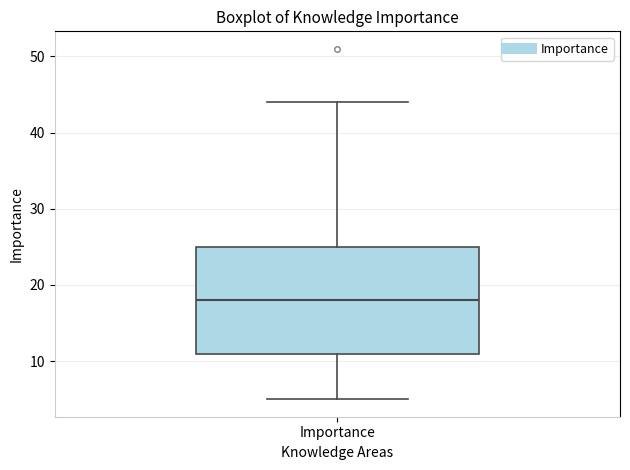

Read this box plot against the y-axis: the position of the median line, the range covered by the box, and the ends of both whiskers. The values are not printed on the chart, so give them approximately, as read against the axis.

median 18, box 11 to 25, whiskers 5 to 44